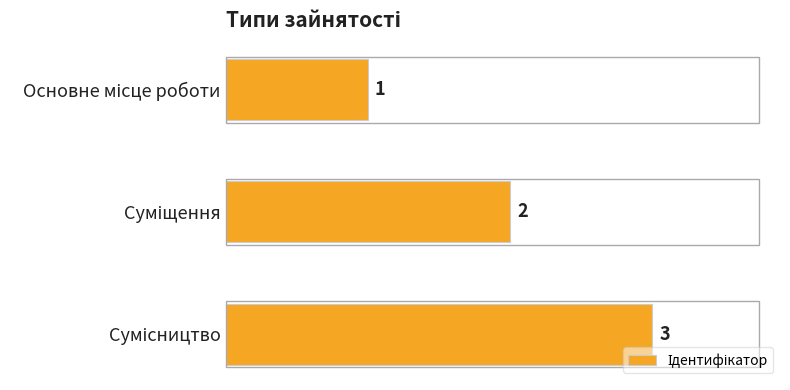

What is the value of the 3rd bar from the top?

3